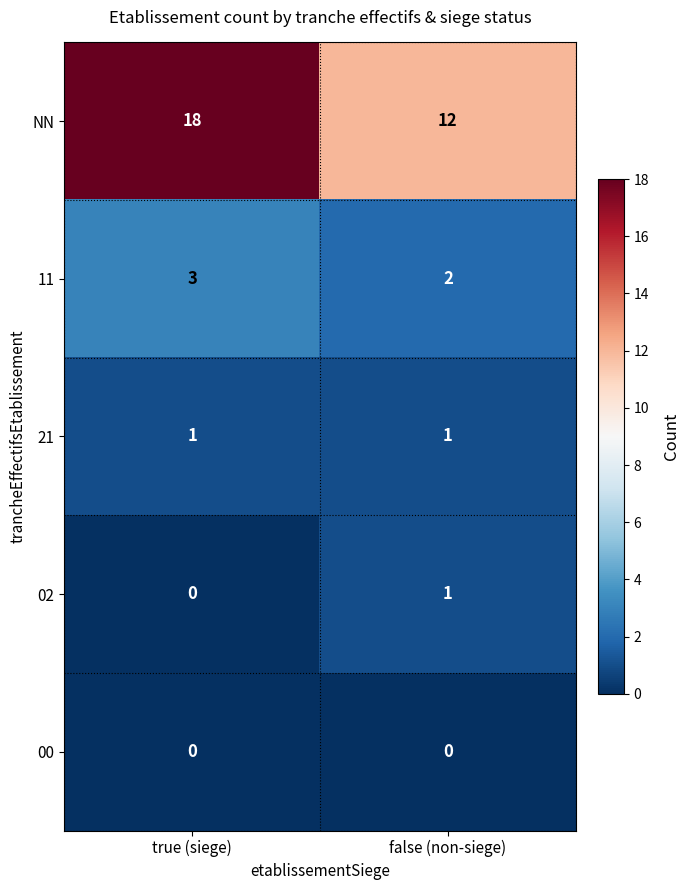

What is the total value across all series at false (non-siege)?

16